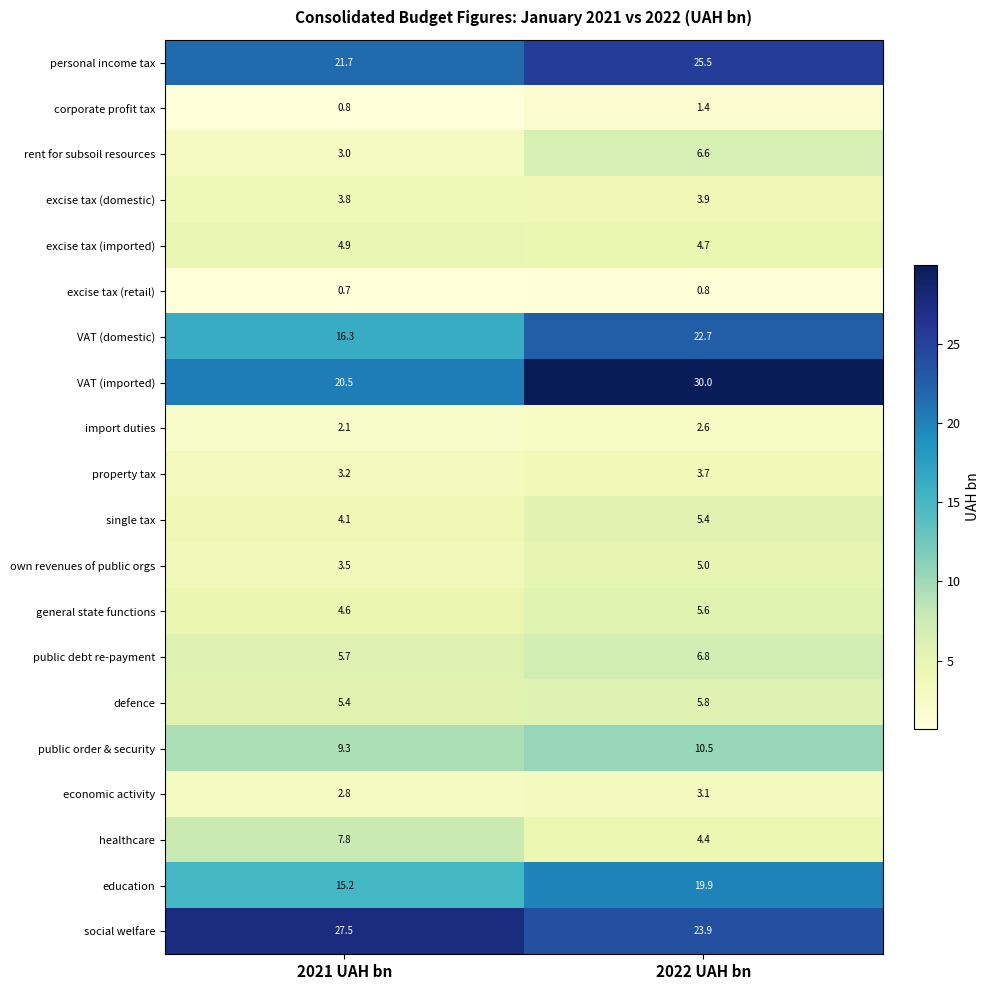

Where is corporate profit tax nearest to the value 1?

2021 UAH bn